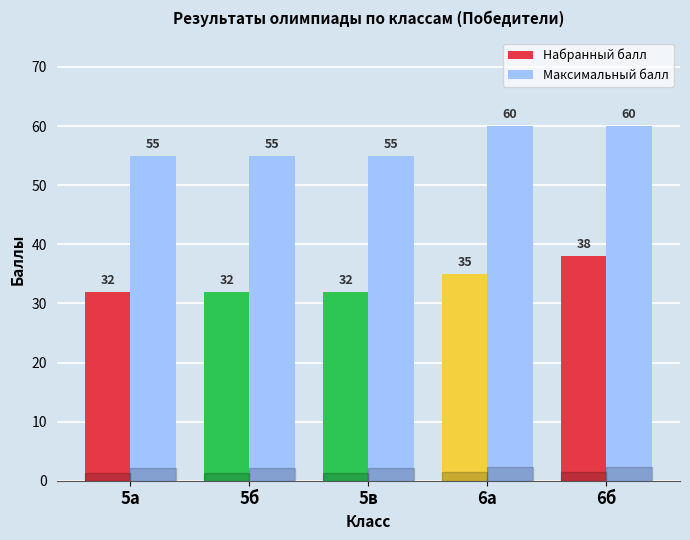

How many bars are there in total?

10